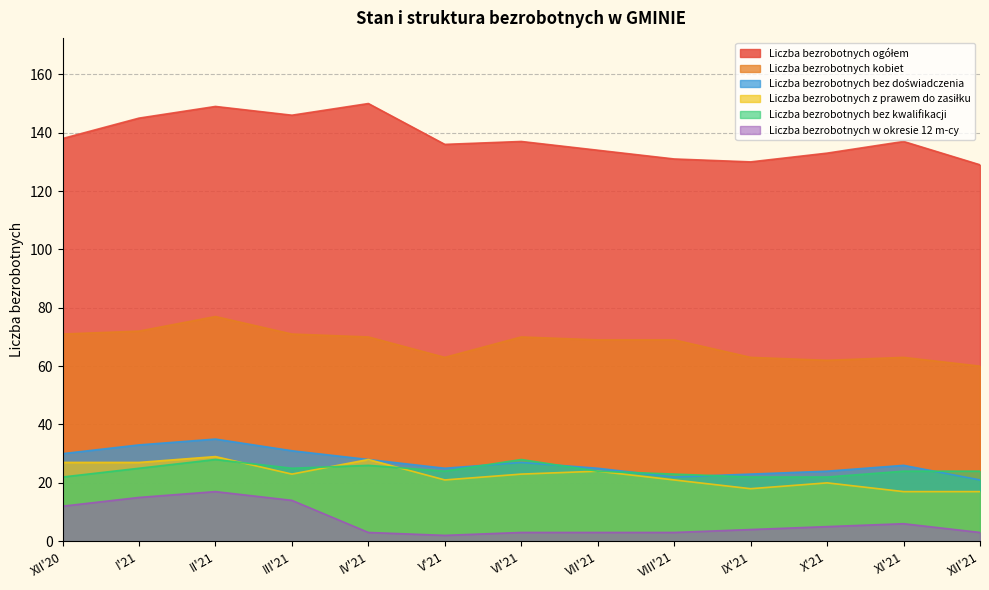

Is it true that Liczba bezrobotnych kobiet equals 110 at II'21?

False